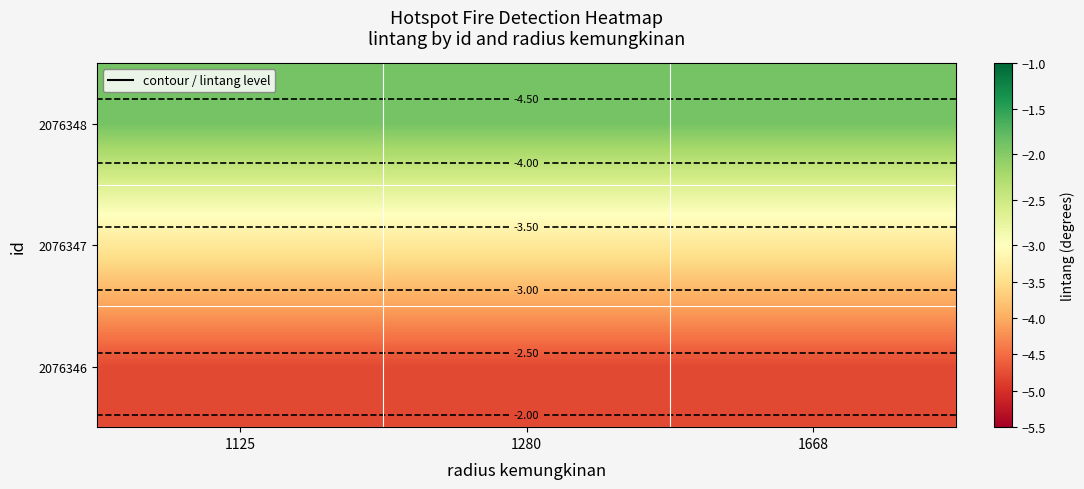

What is the average value of the 2076347 series?

-3.4